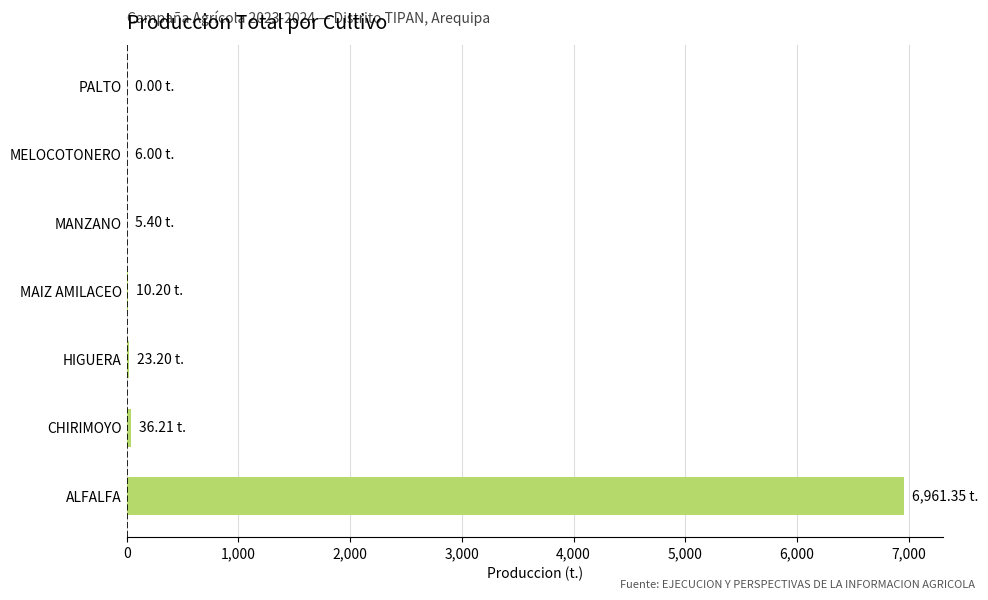

What is the sum of all values?

7042.4